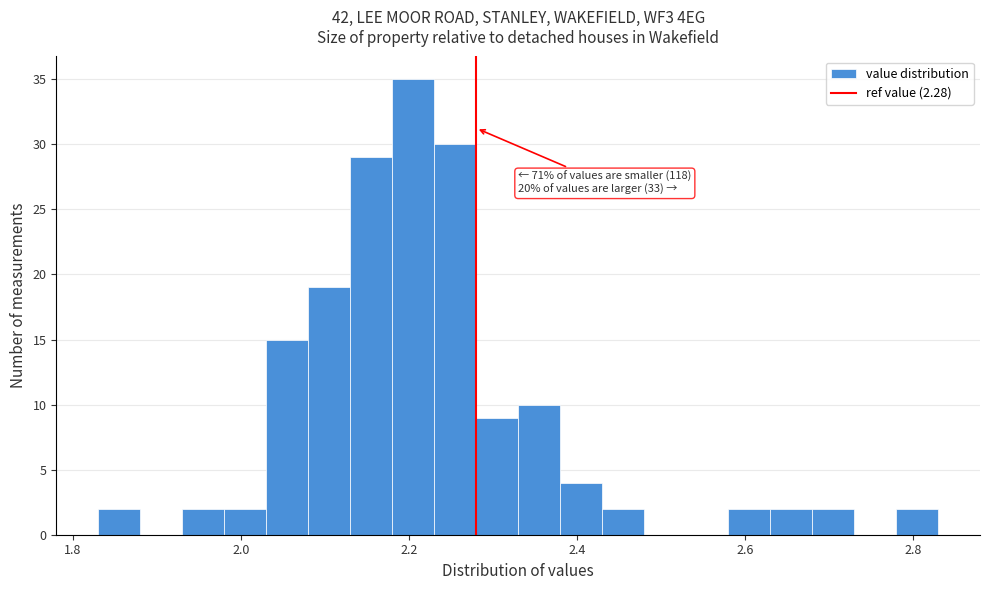

Read against the x-axis, roughly where is the centre of the tallest bar?

2.20